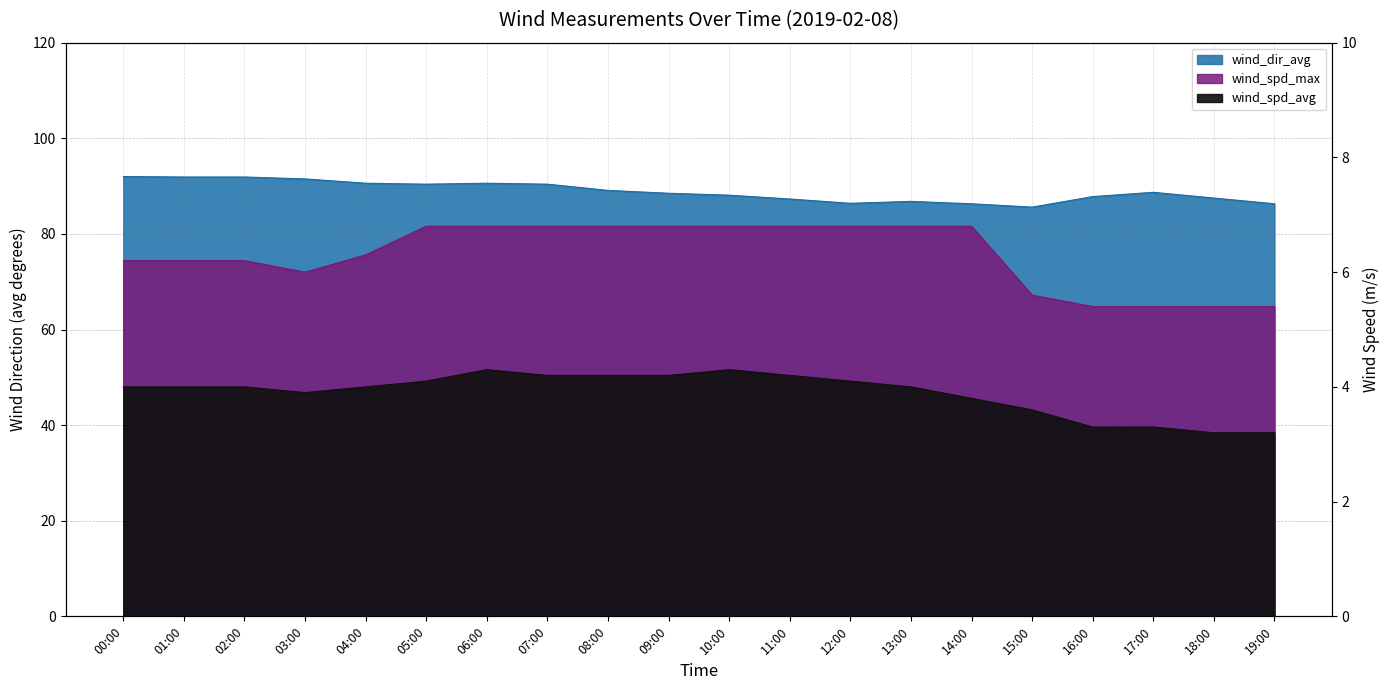

True or false: wind_spd_max and wind_spd_avg intersect in this chart.

False